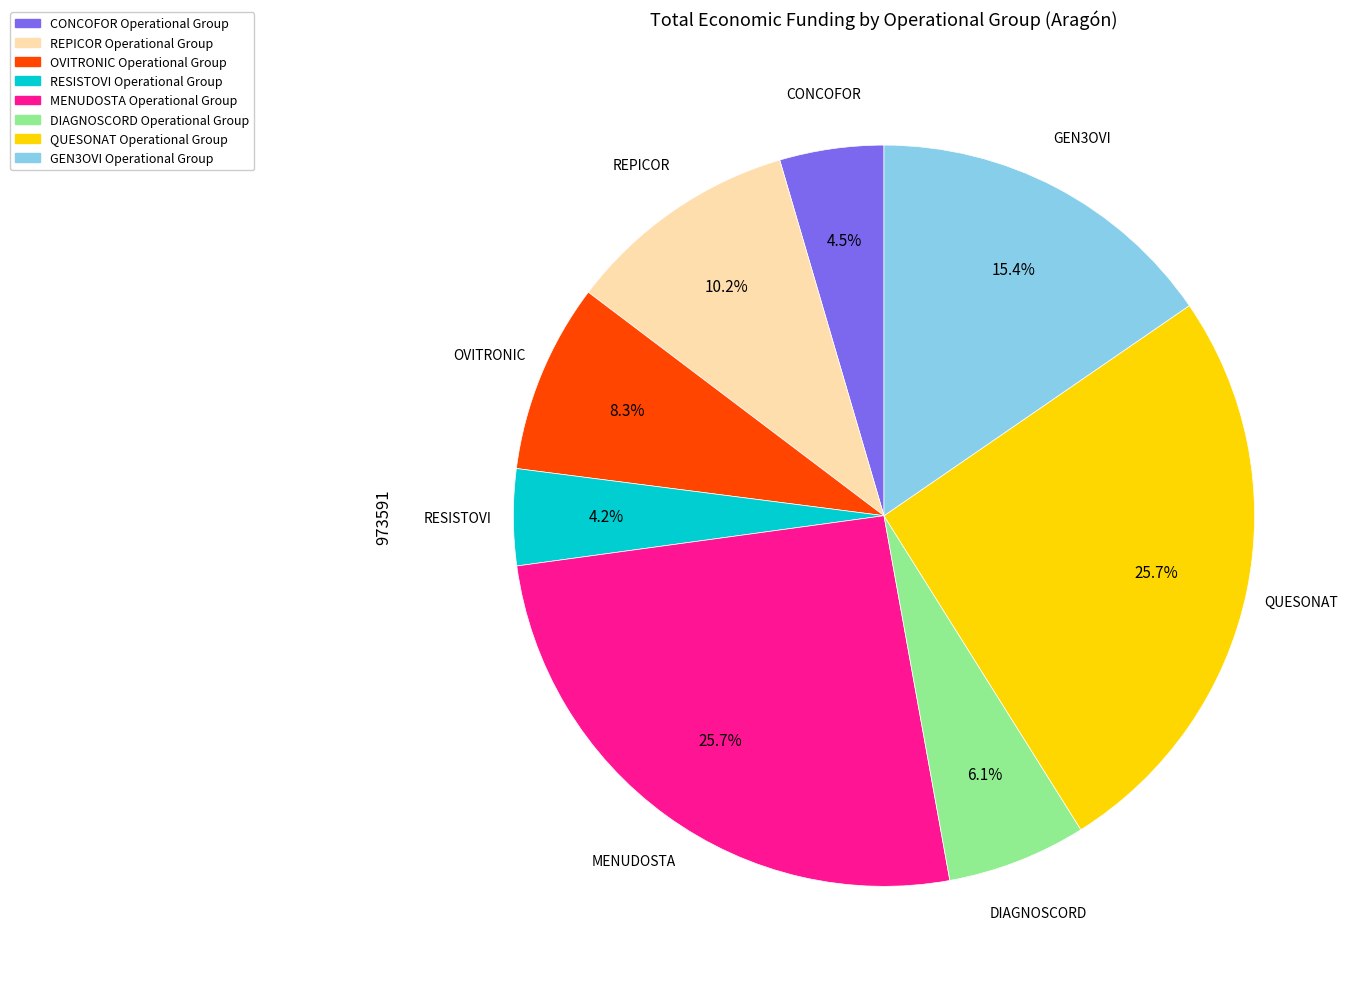

To the nearest percent, what is the difference between the OVITRONIC and REPICOR slice percentages?

2%